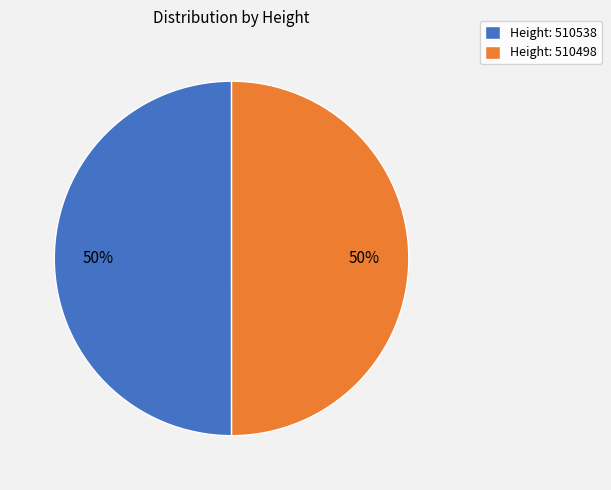

What percentage is the Height: 510538 slice, to the nearest percent?

50%